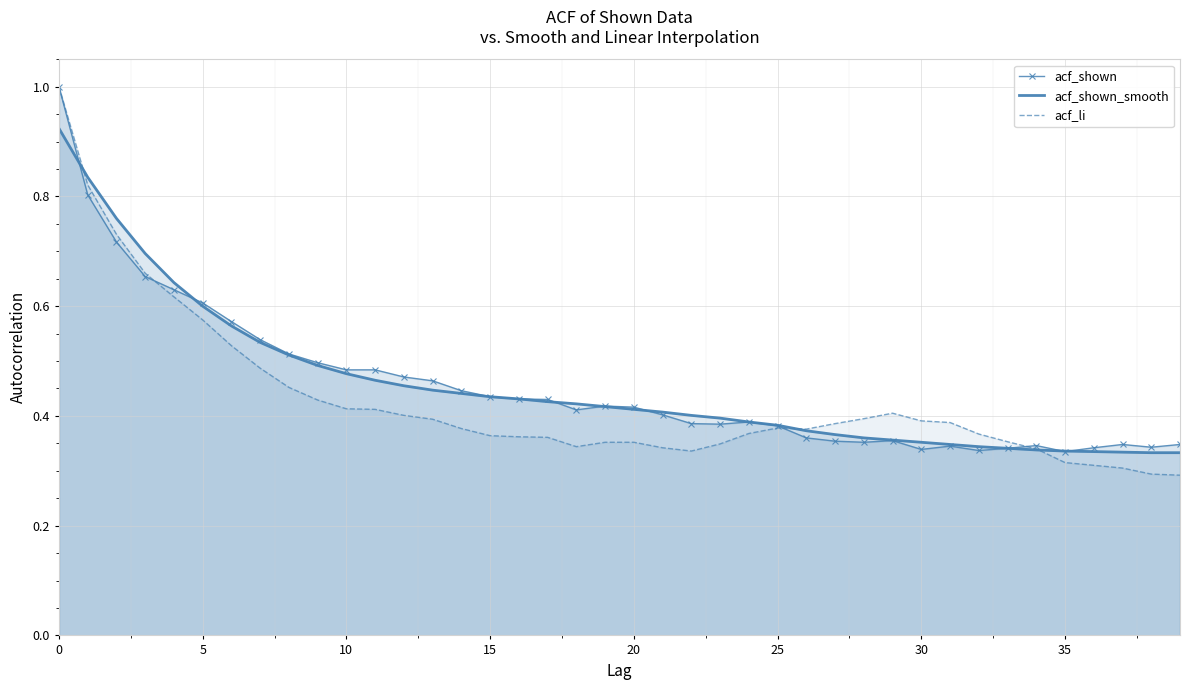

How many intersections are there between acf_shown and acf_li?

3